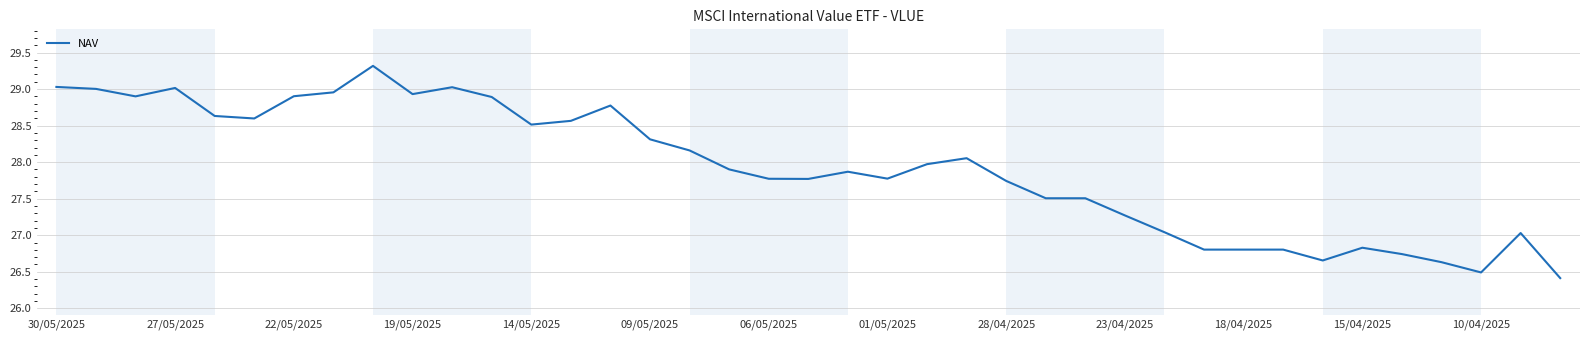

What is the minimum value shown in the chart?

26.4